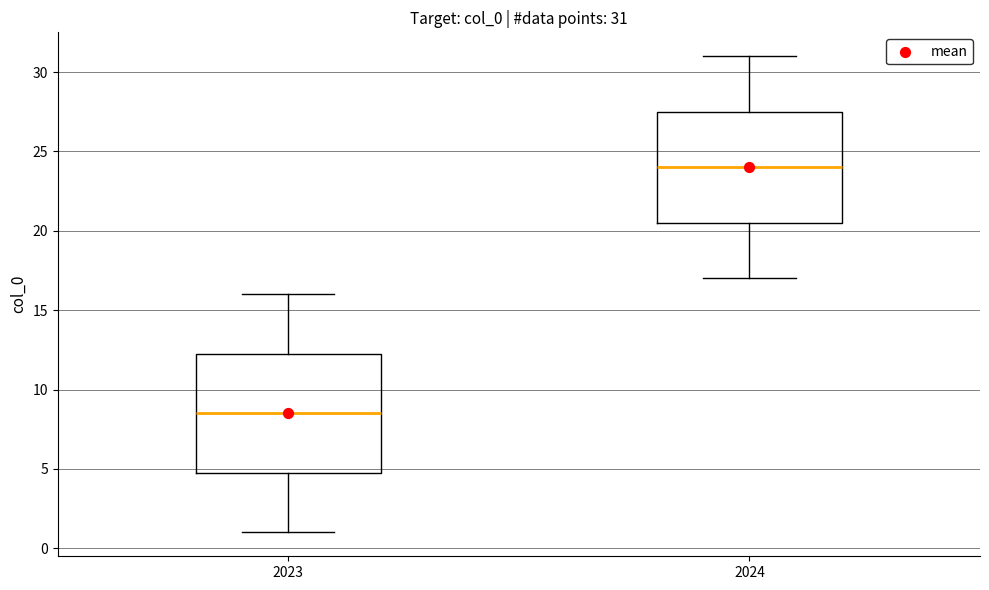

Comparing the boxes themselves (not the whiskers), which one is the tallest?

2023